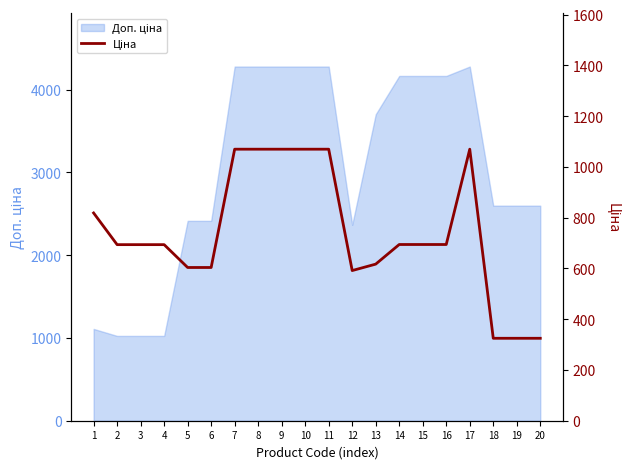

Which label corresponds to the smallest value in the chart?

18